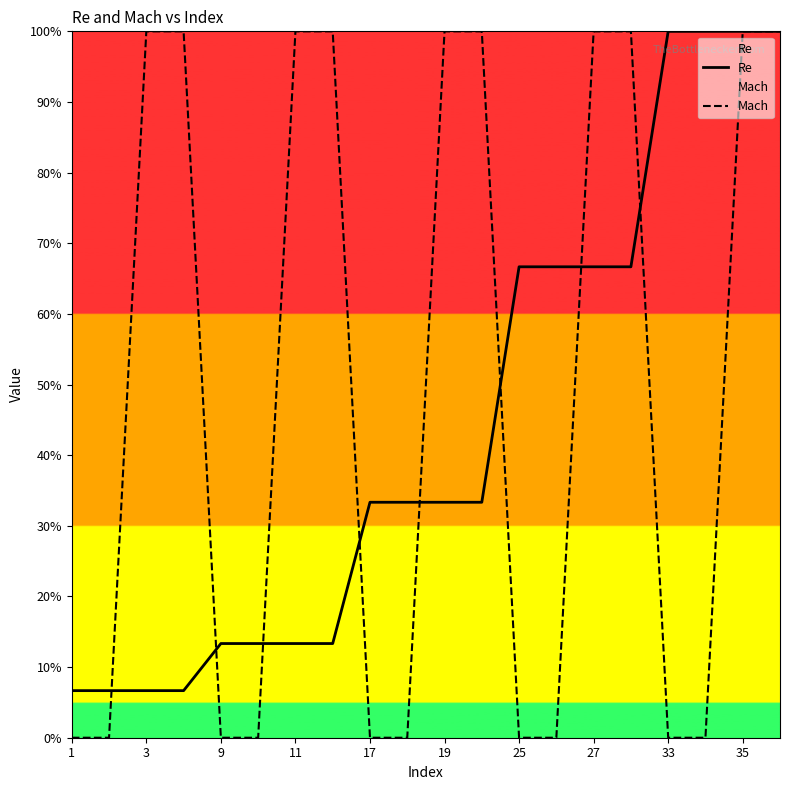

The value of Re at 13 is 1.1. True or false?

False